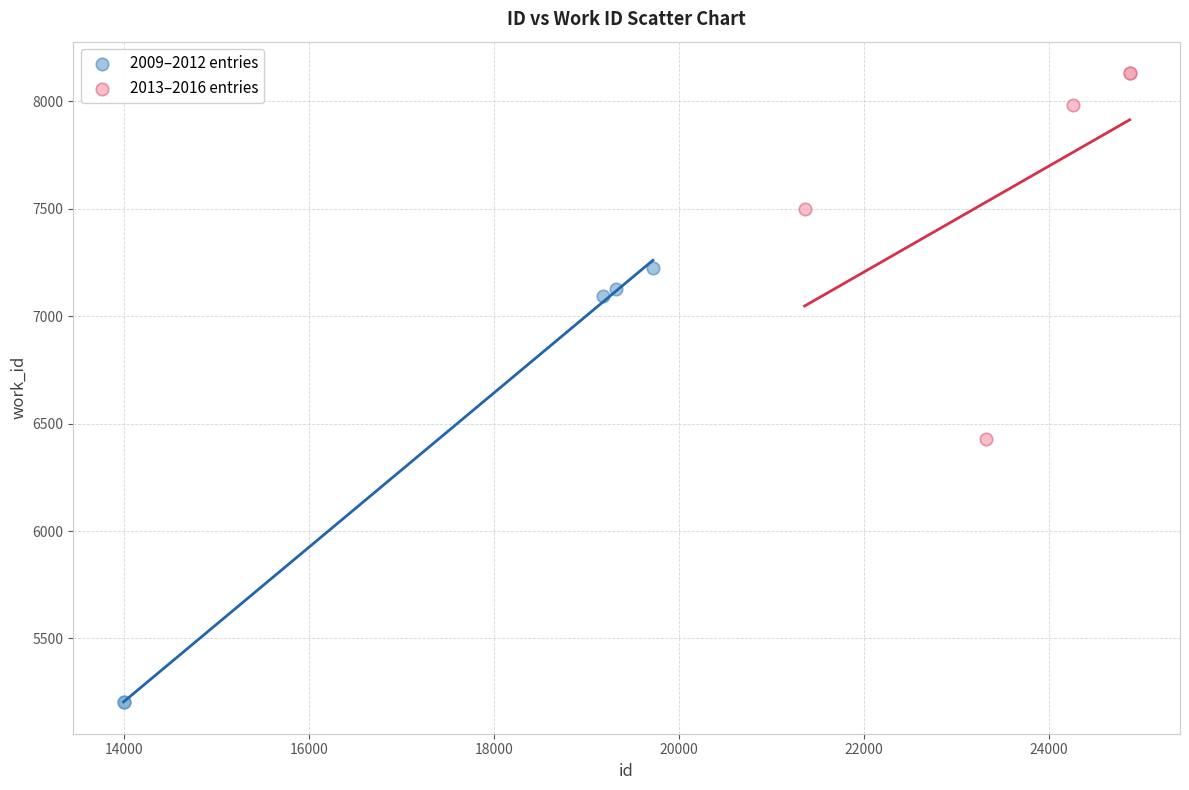

Which series contains the lowest Y value?

2009–2012 entries